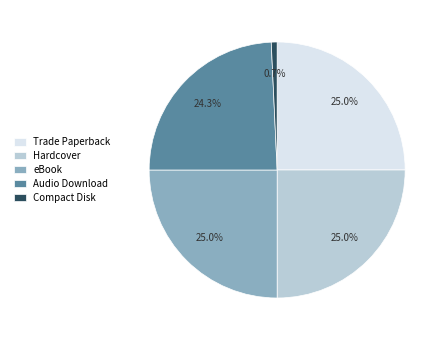

Which category has the smallest portion of the pie?

Compact Disk